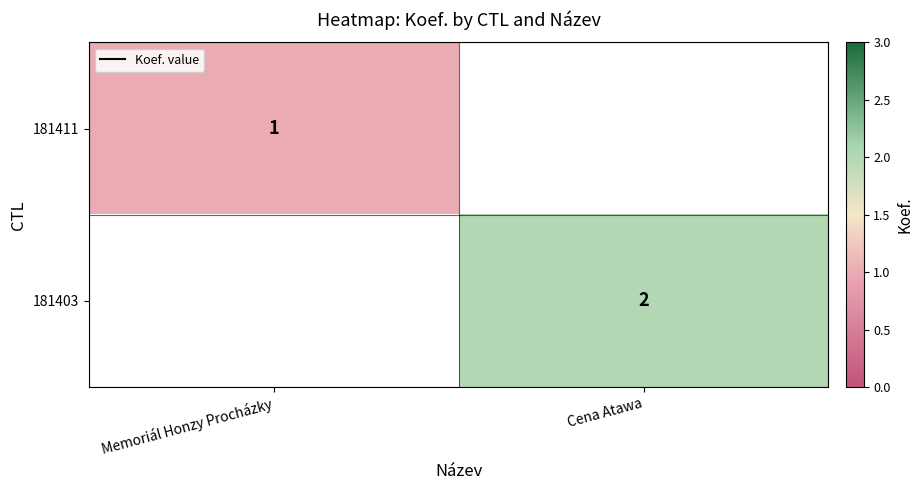

Is the value of 181411 at Memoriál Honzy Procházky greater than the value of 181403 at Cena Atawa?

No